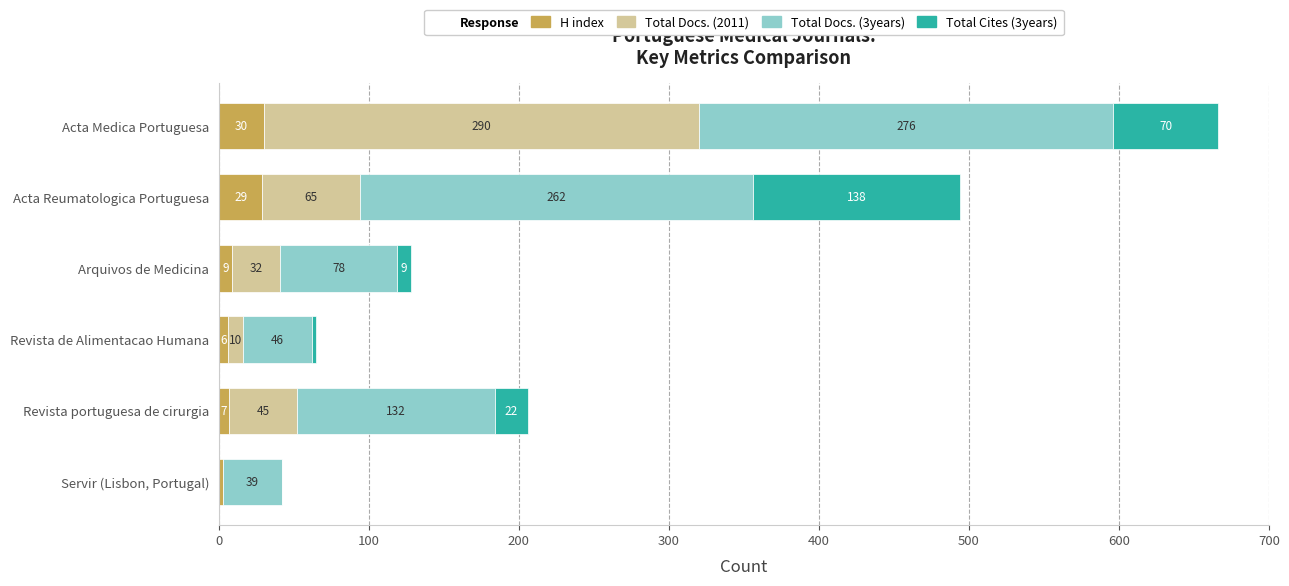

Where is H index nearest to the value 16?

Arquivos de Medicina